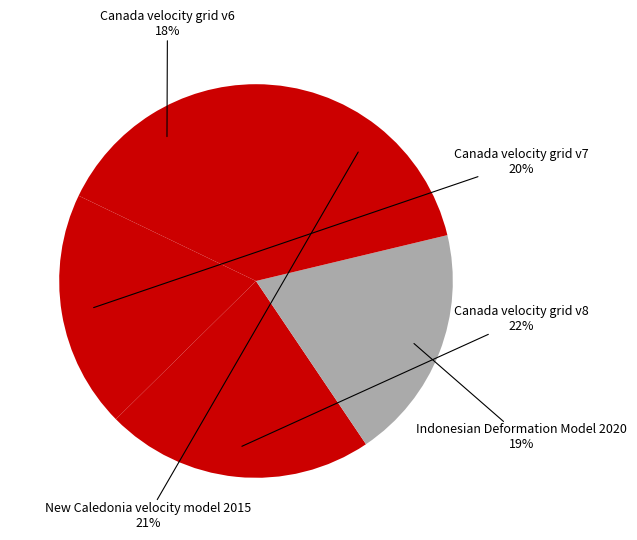

How many segments does this pie chart have?

5